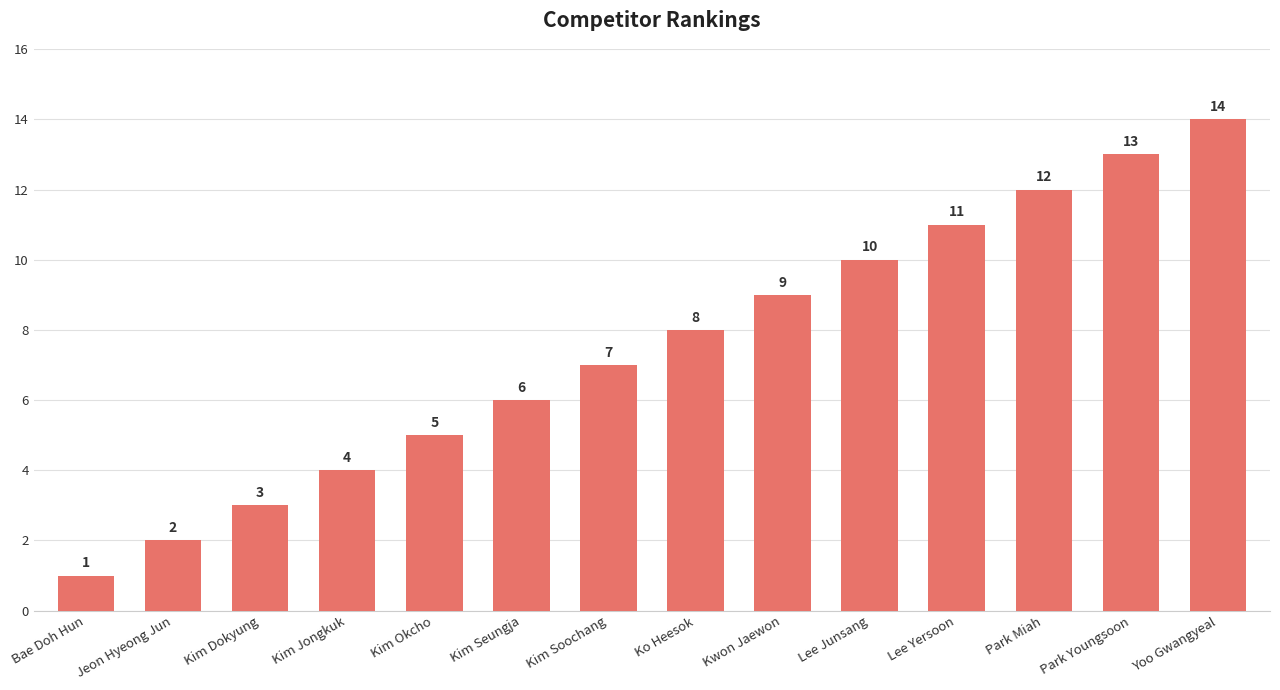

The chart shows a value of 5 at Park Youngsoon. True or false?

False